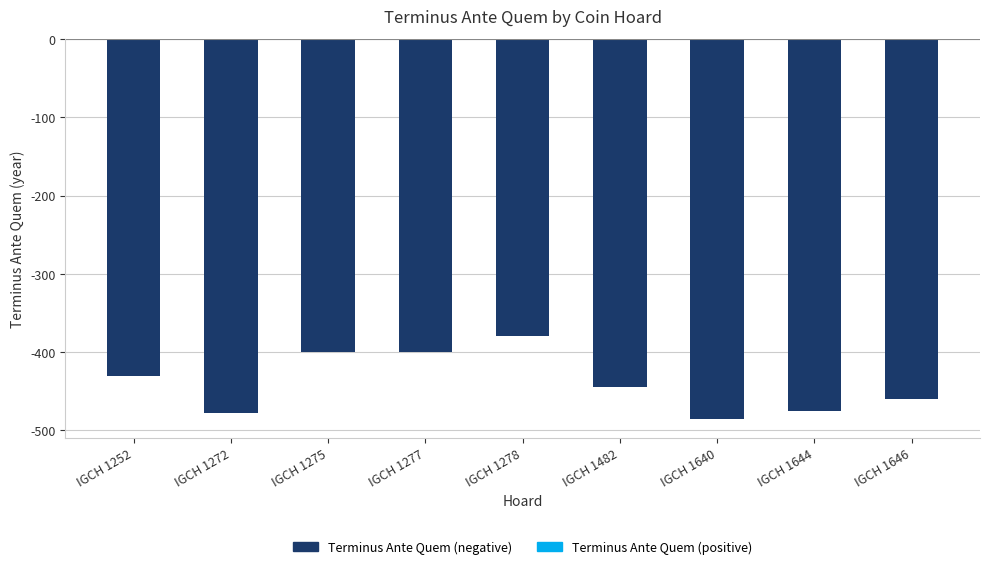

What is the value of the 1st bar from the left?

-430